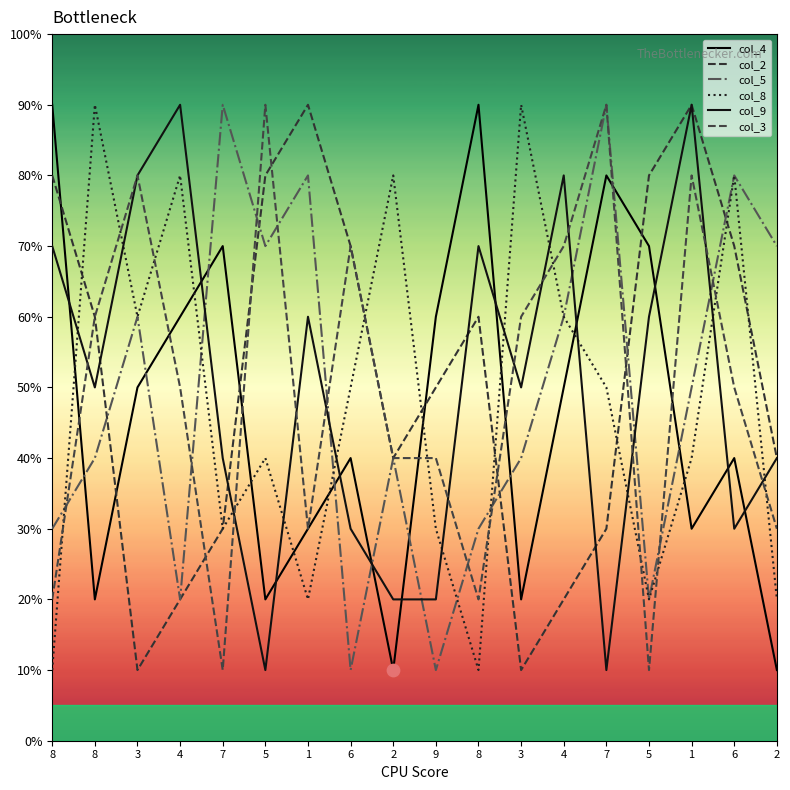

Does the chart have visible grid lines?

No